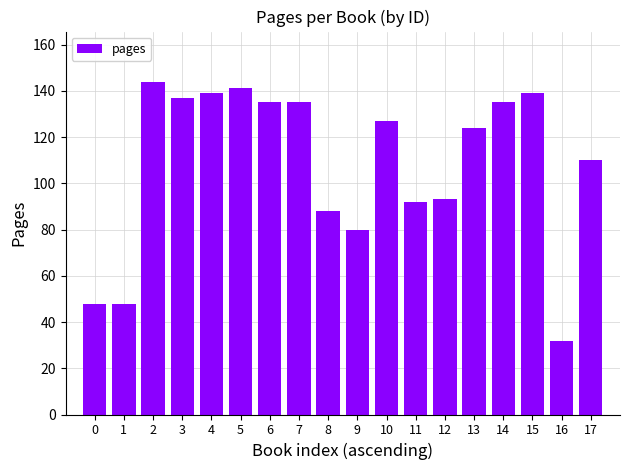

The value at 4 is 139. True or false?

True